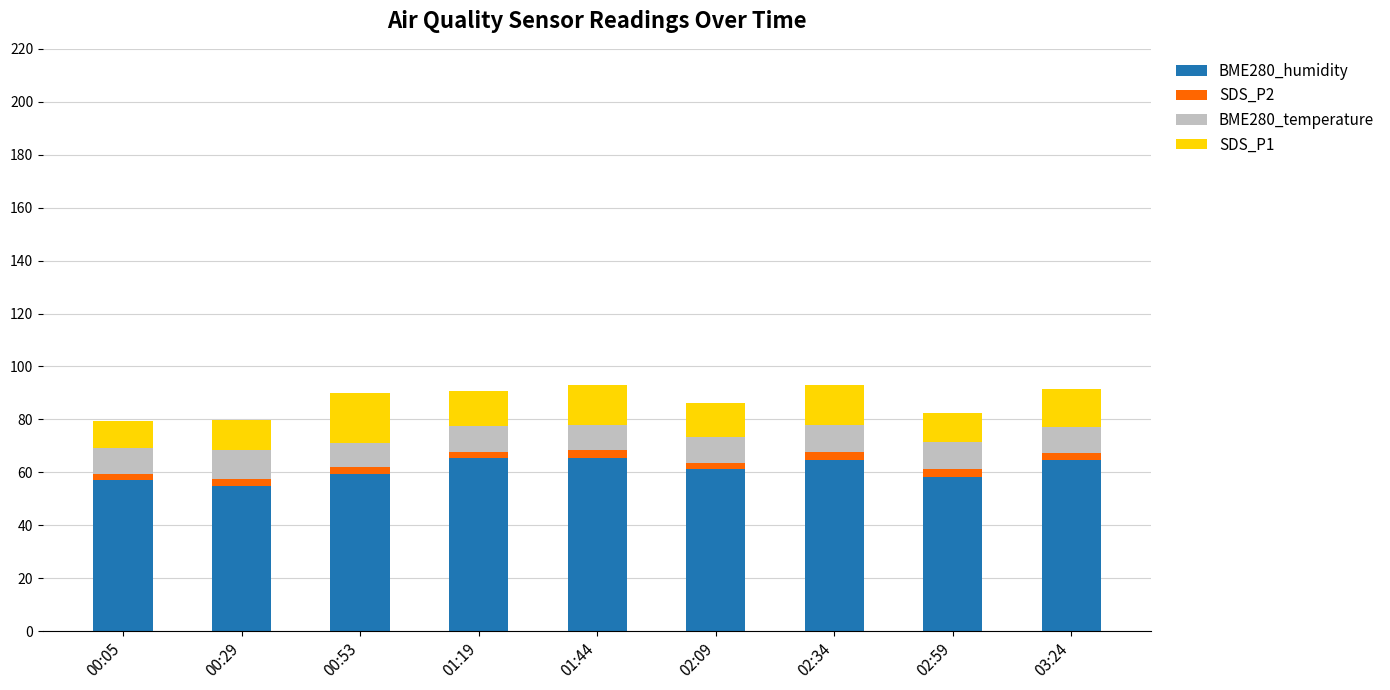

What is the sum of all BME280_humidity values?

551.4